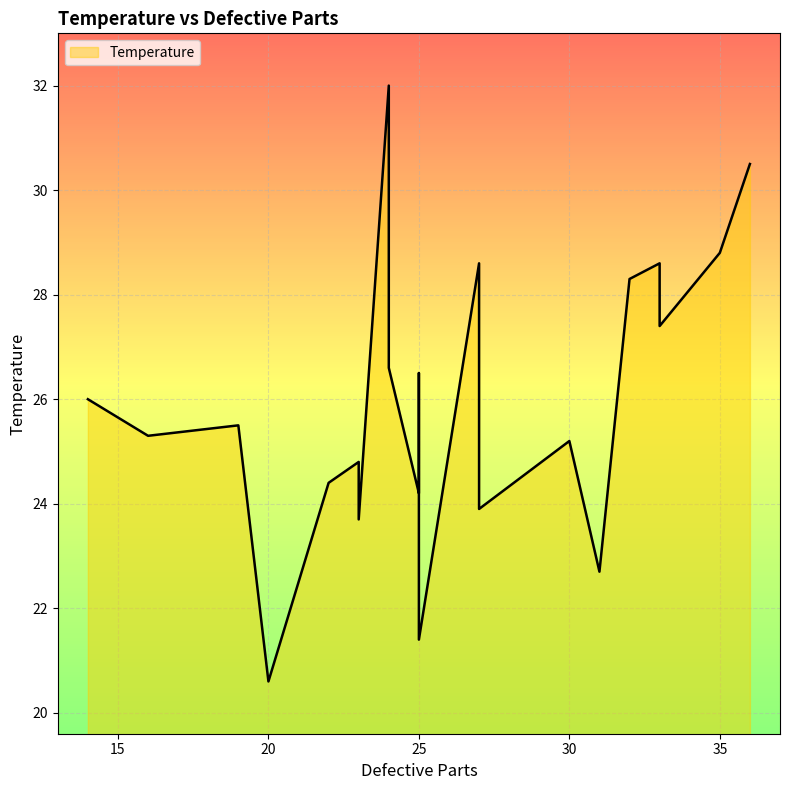

What is the maximum value shown in the chart?

32.0